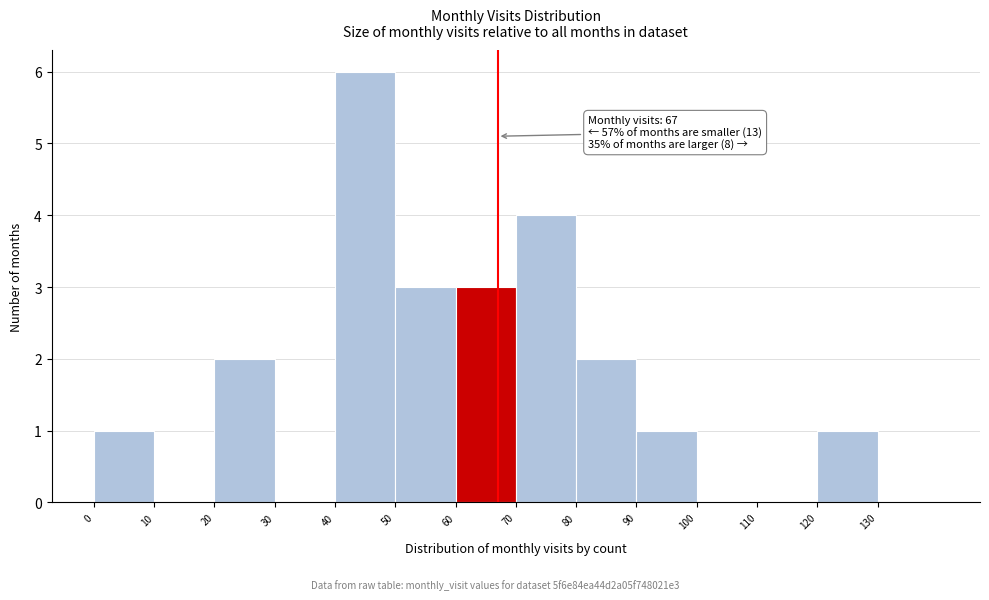

Over which range of the x-axis is the bar tallest?

40 to 50